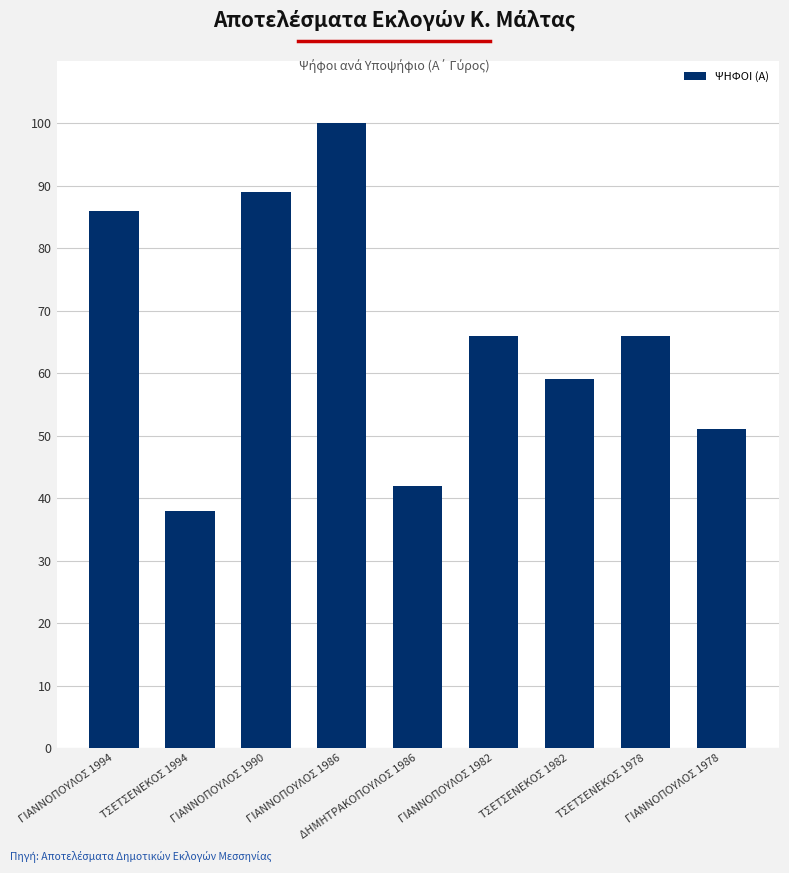

Is it true that the value at ΔΗΜΗΤΡΑΚΟΠΟΥΛΟΣ 1986 is 42?

True